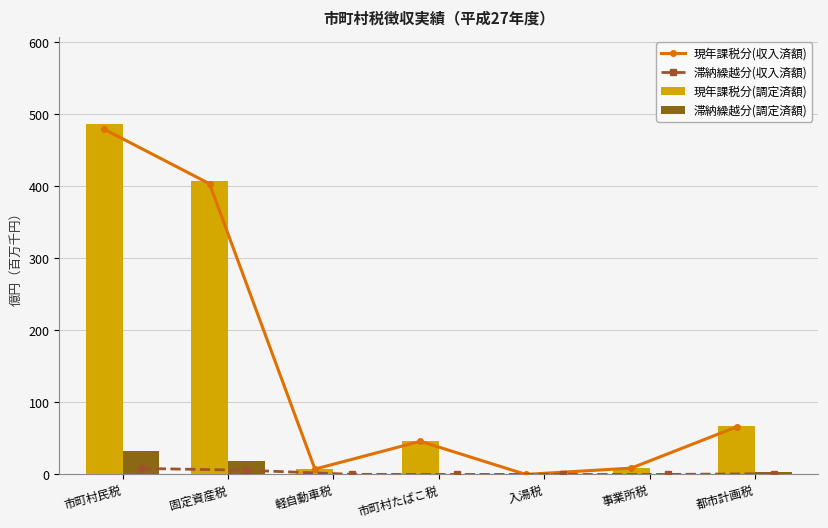

The value of 滞納繰越分(収入済額) at 市町村たばこ税 is 0.0. True or false?

True